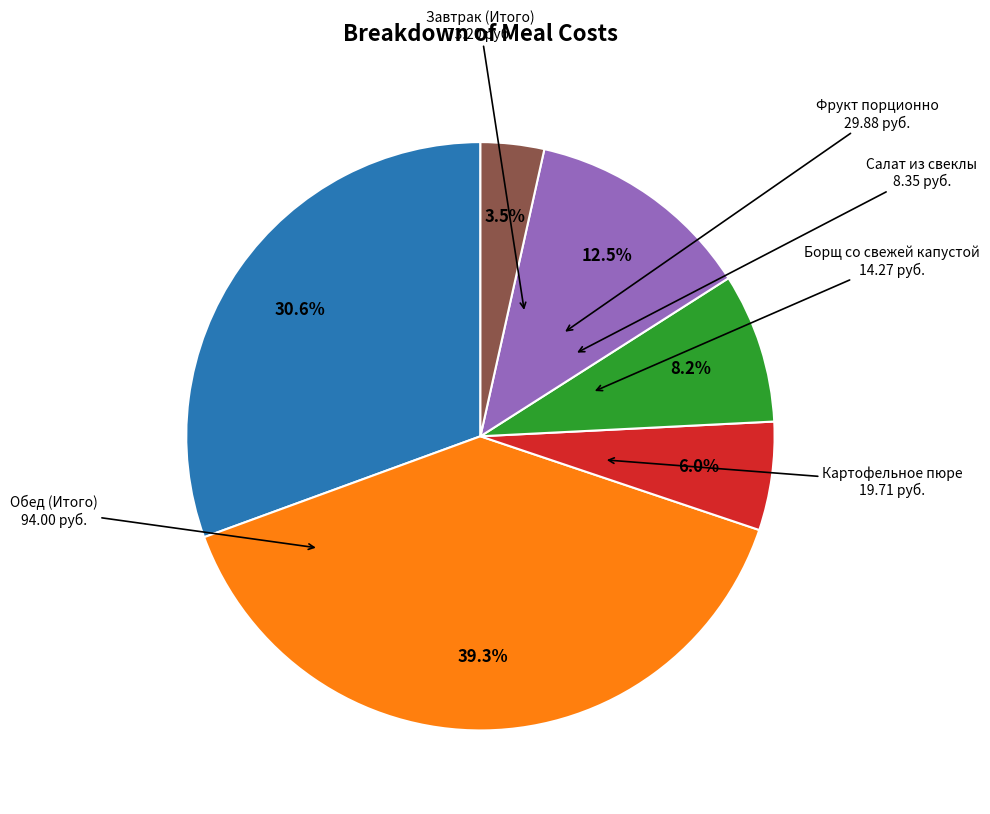

How many segments does this pie chart have?

6